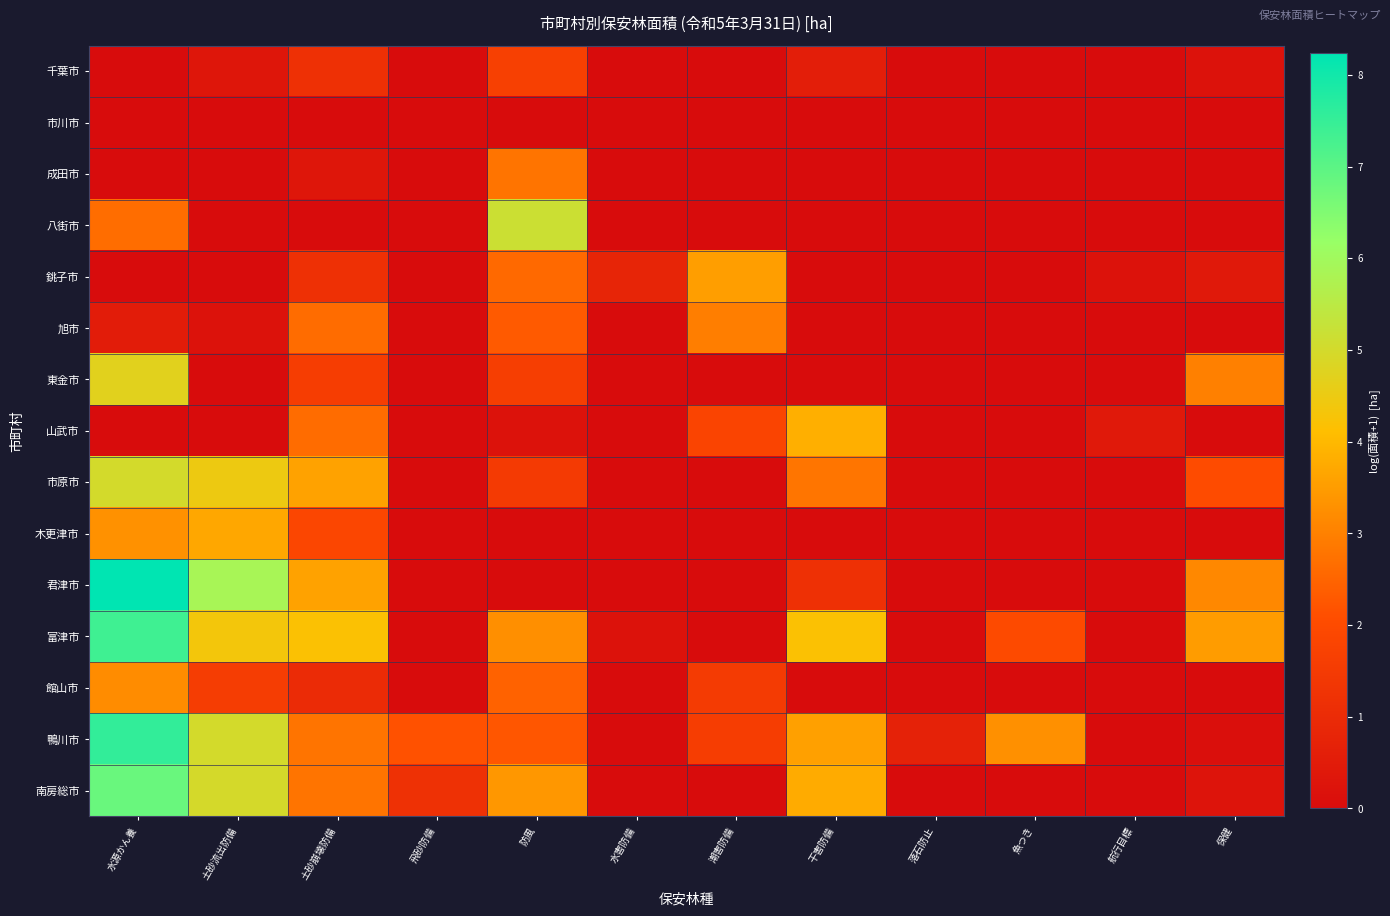

Count the number of categories in the chart.

12